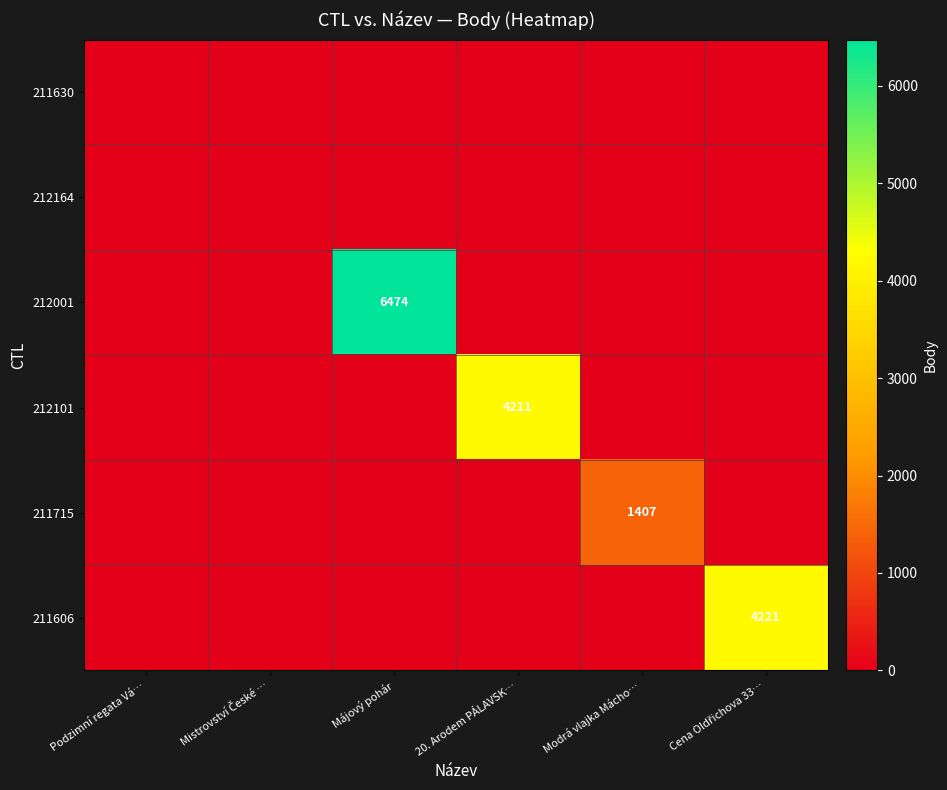

The value of 212101 at 20. Arodem PÁLAVSK… is 6505. True or false?

False